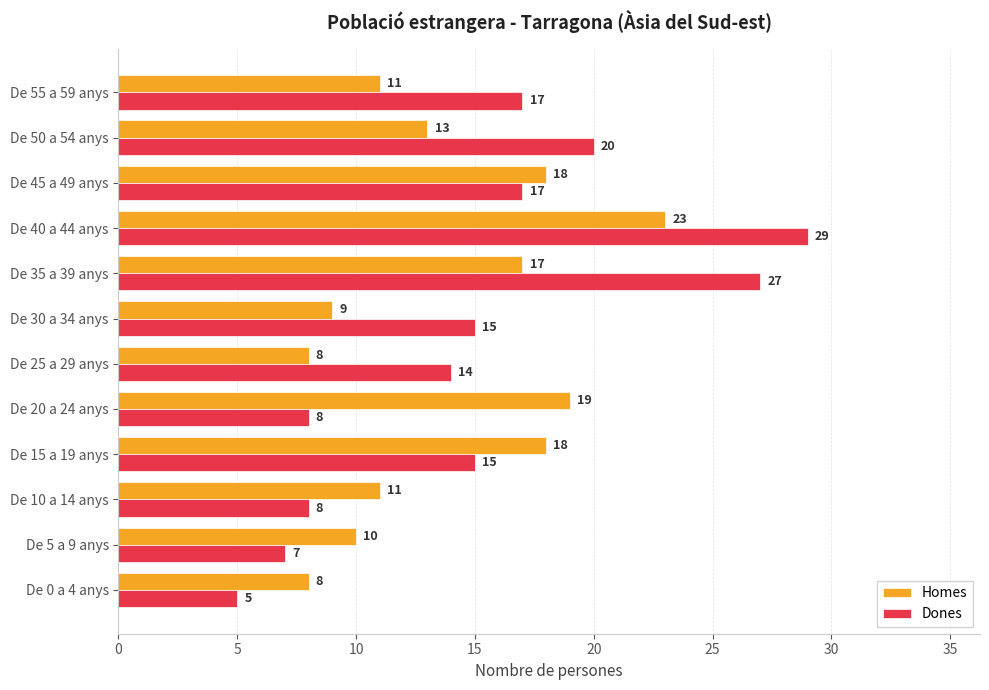

The value of Homes at De 10 a 14 anys is 16. True or false?

False